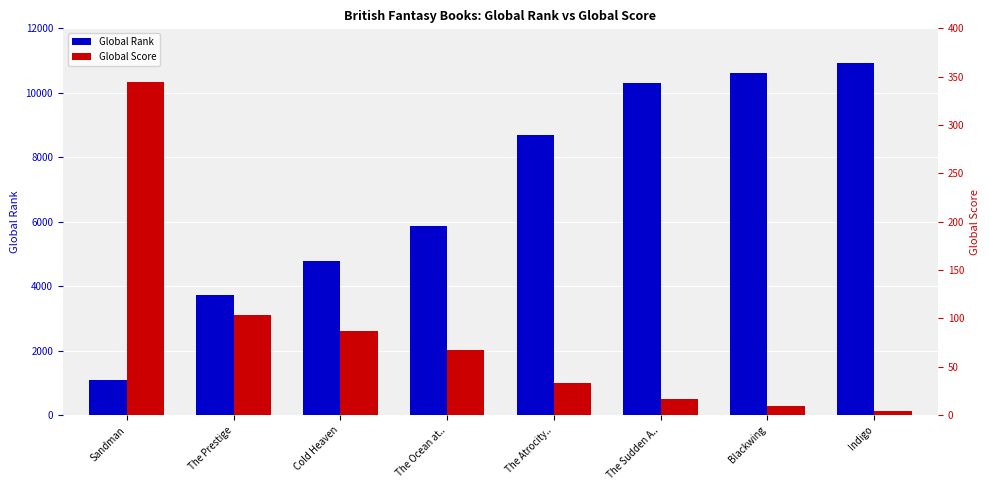

What is the difference between the Global Rank values at The Atrocity.. and The Sudden A..?

1620